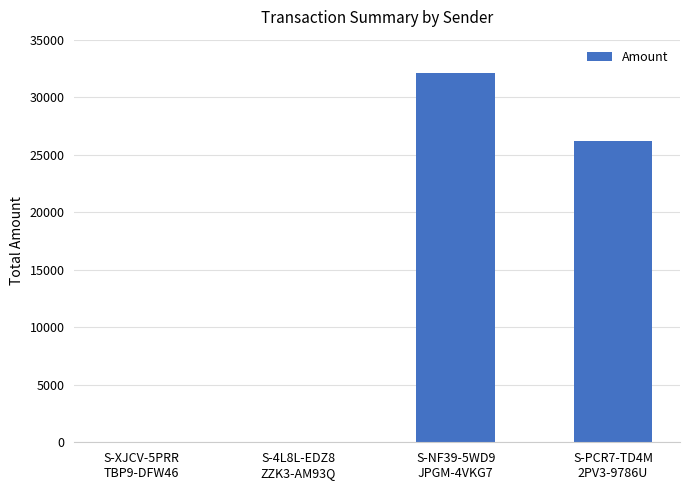

What is the maximum value shown in the chart?

32061